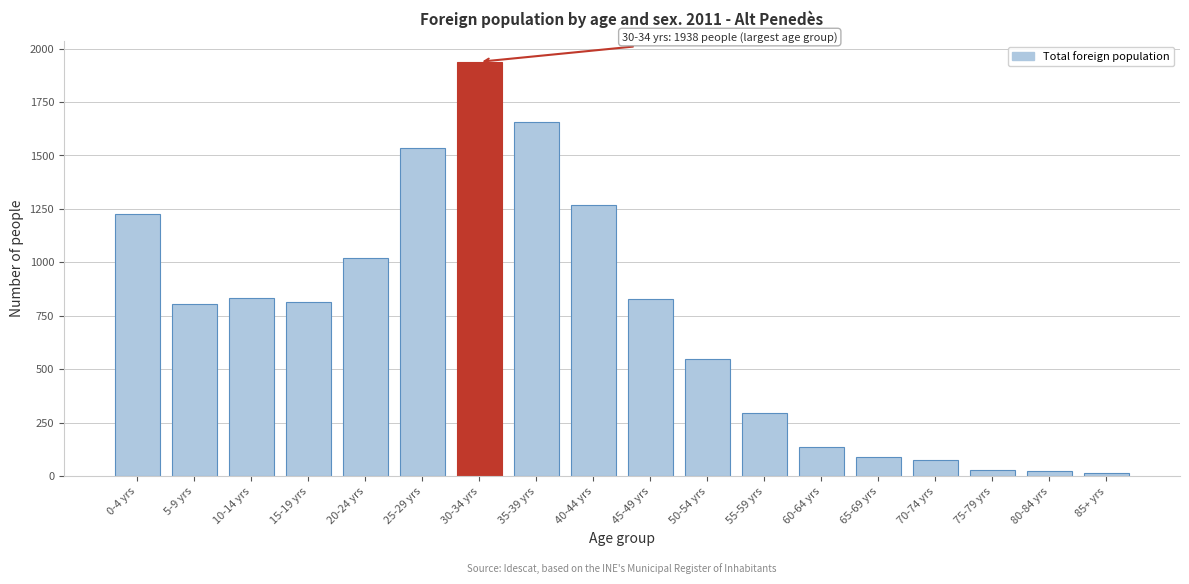

What is the difference between the maximum and minimum values?

1924